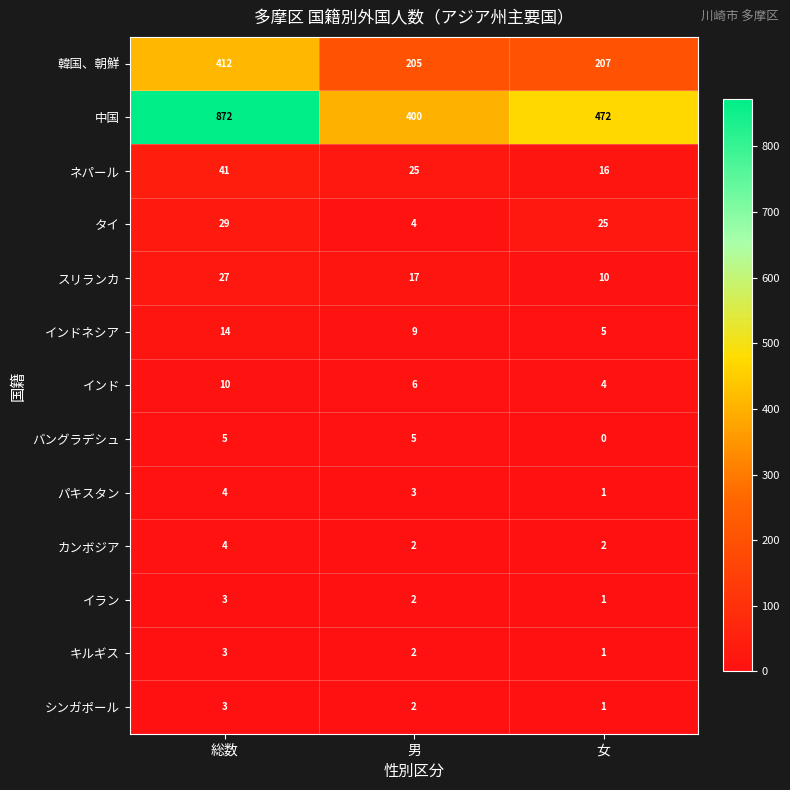

Is it true that インド equals 6 at 女?

False